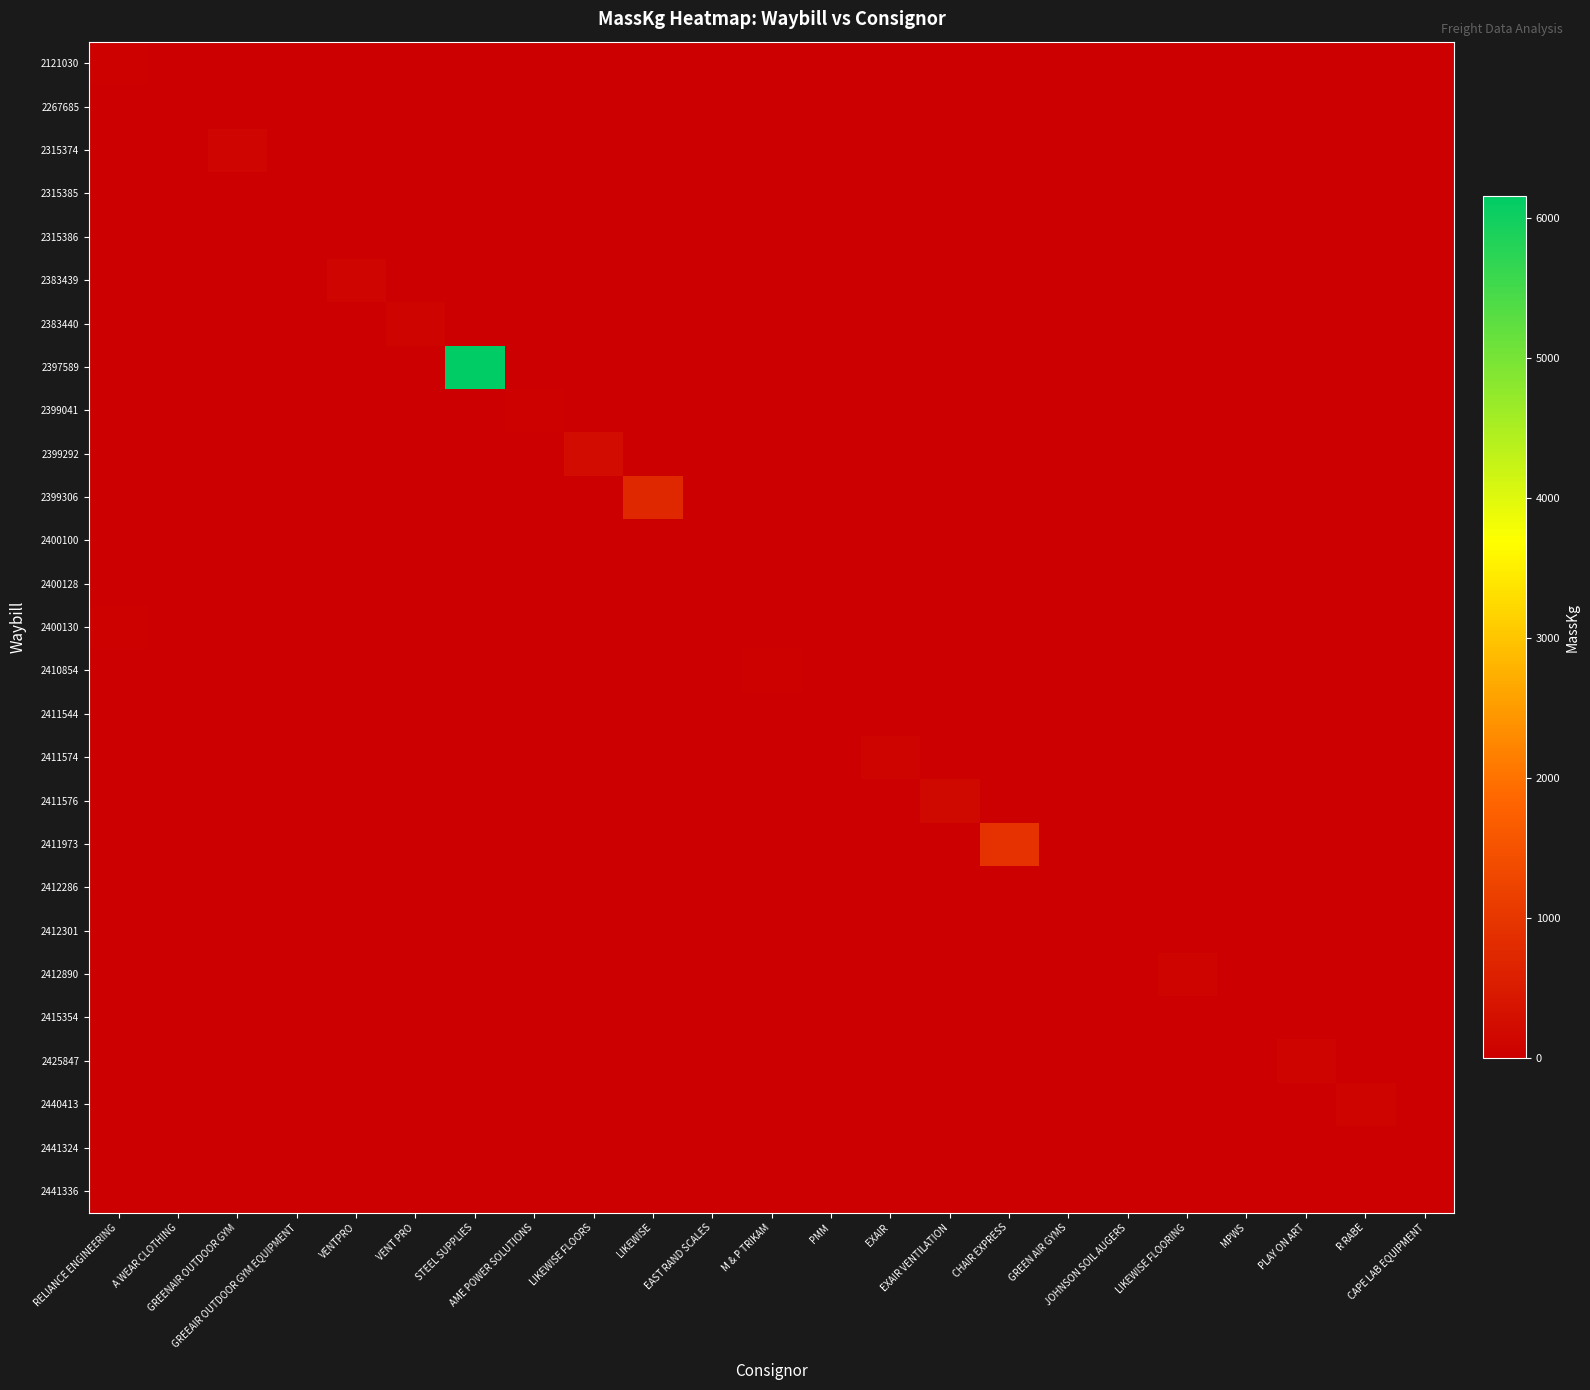

Which has a higher value, M & P TRIKAM or PLAY ON ART?

M & P TRIKAM